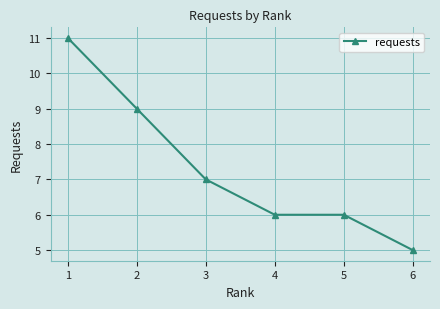

Is this an area chart (filled region under the line)?

No